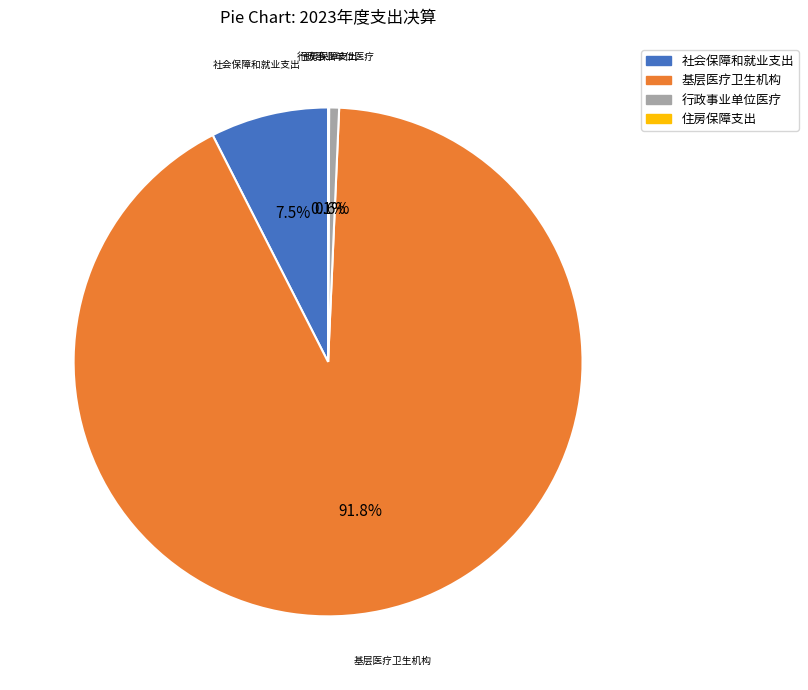

Between 社会保障和就业支出 and 行政事业单位医疗, which is larger?

社会保障和就业支出